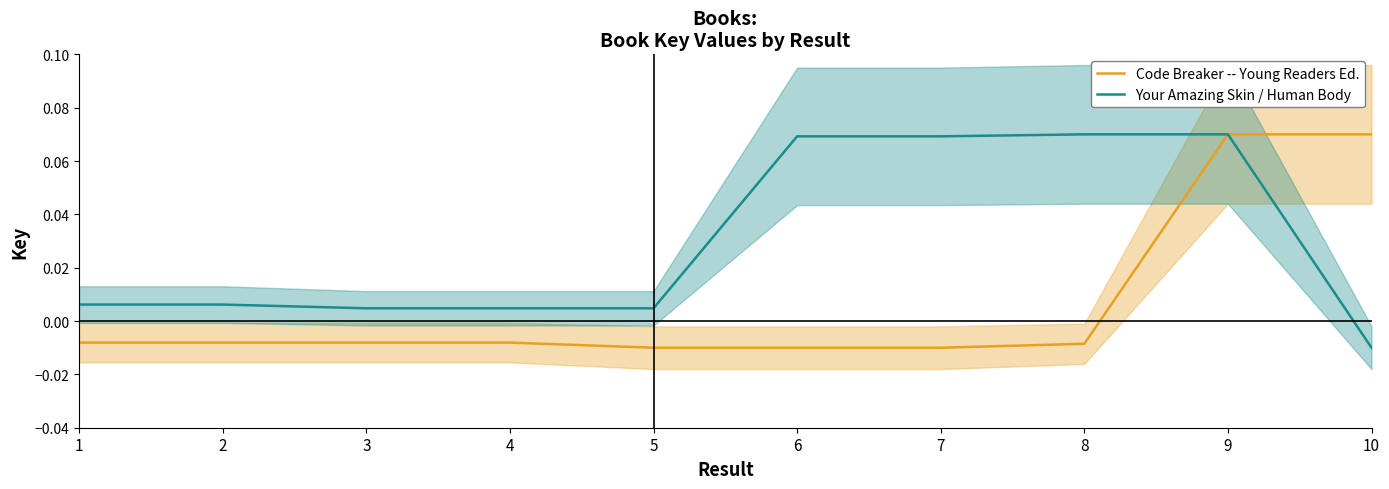

What is the greatest value displayed?

0.1